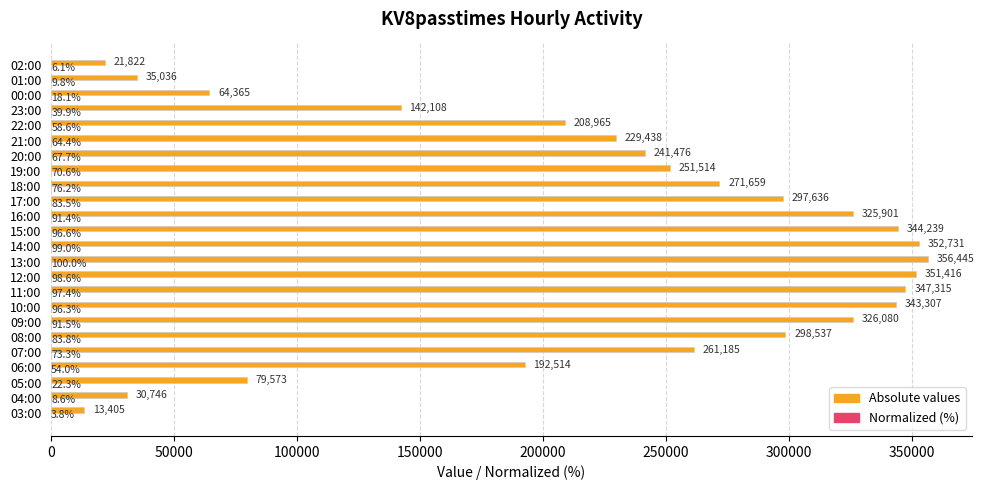

What is the greatest value displayed?

356445.0